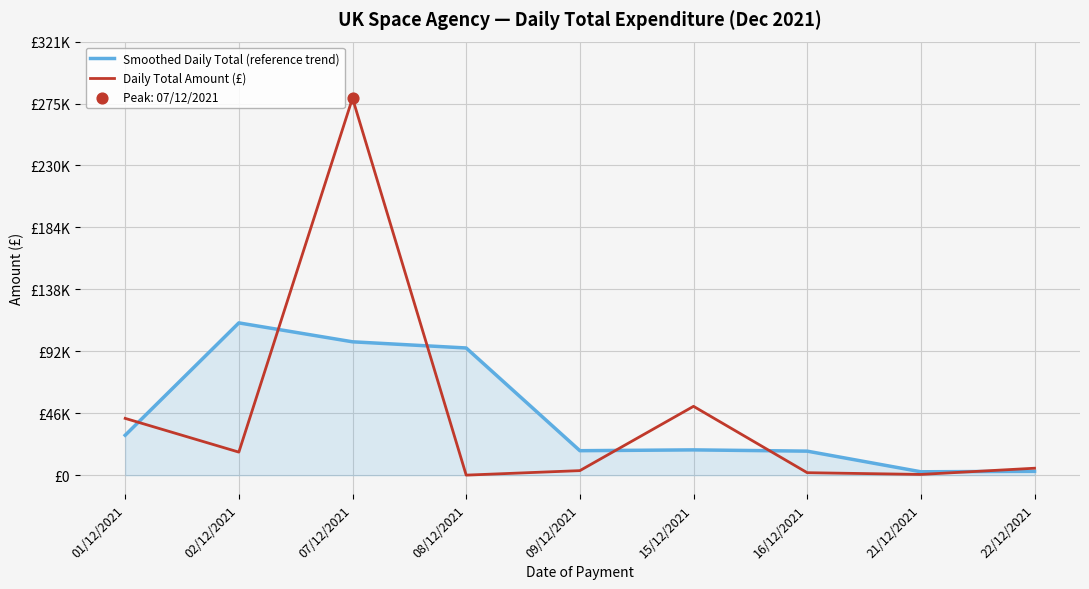

What is the total value across all series at 15/12/2021?

69795.9